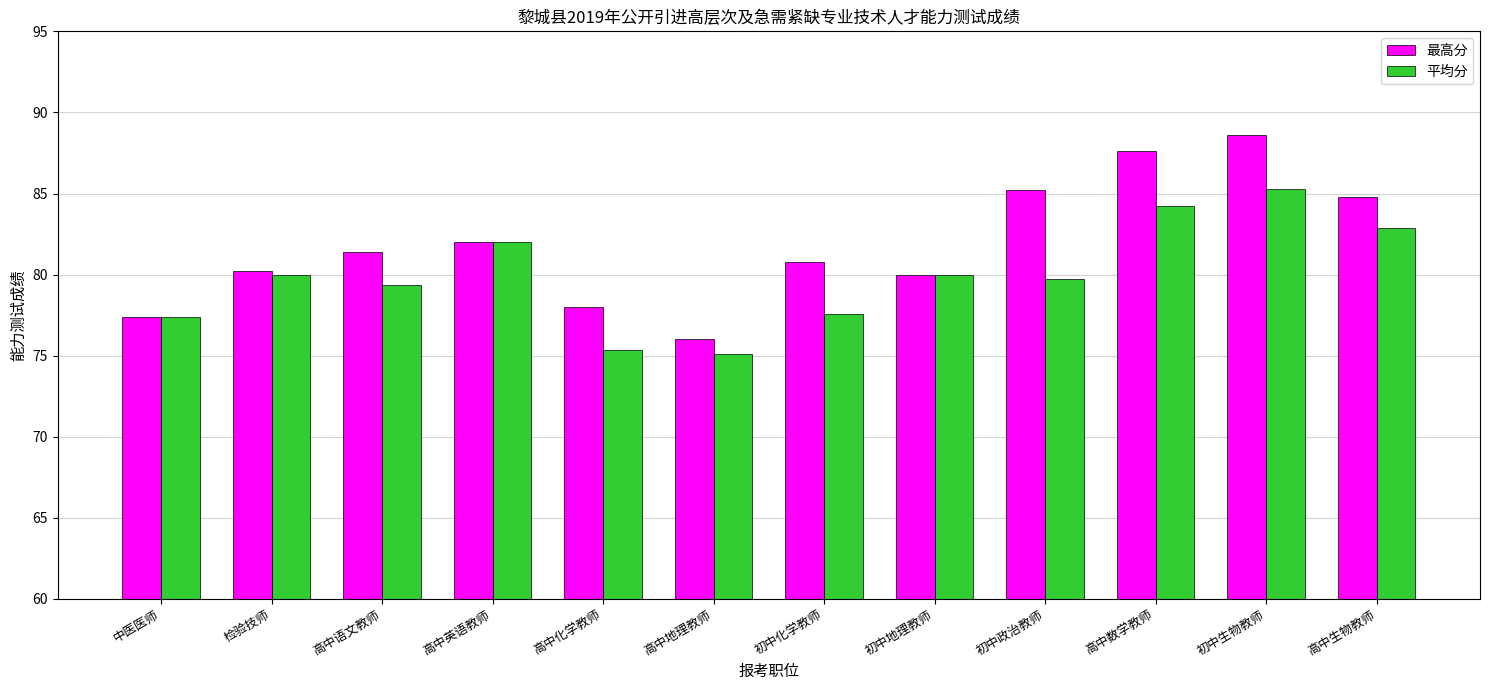

What is the average value of the 平均分 series?

79.9